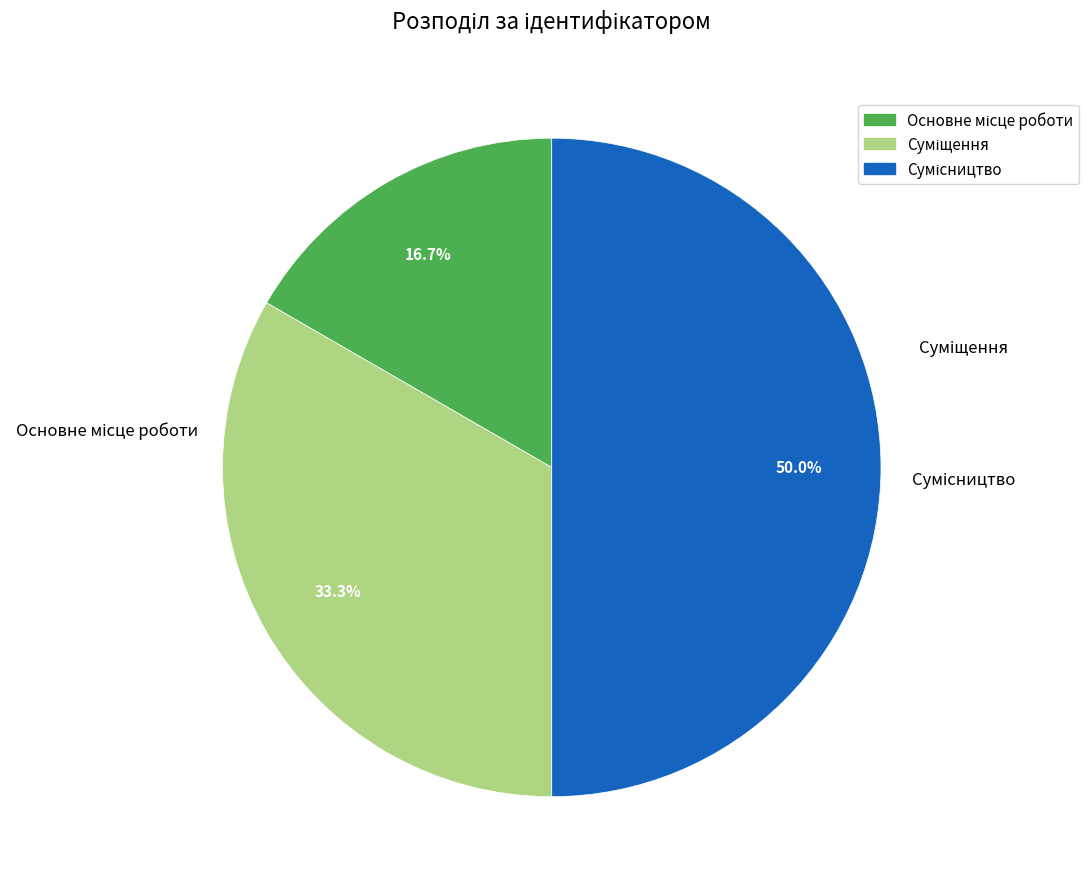

Is it true that Сумісництво is 40% of the pie?

False